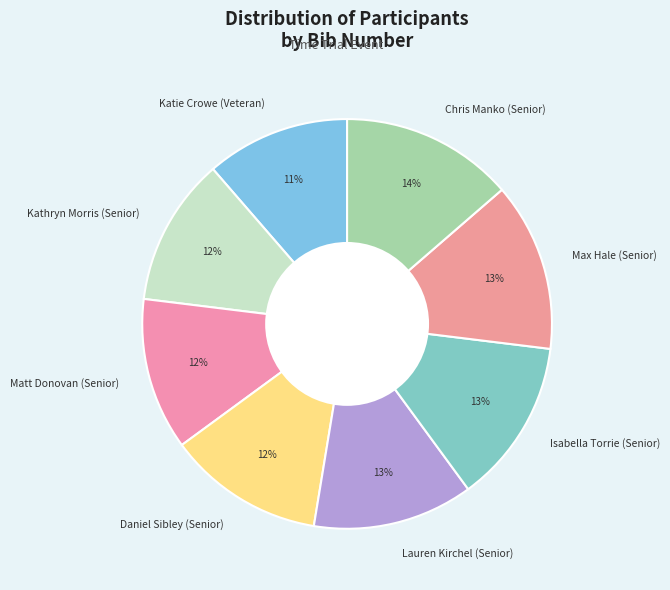

How many slices are in this pie chart?

8